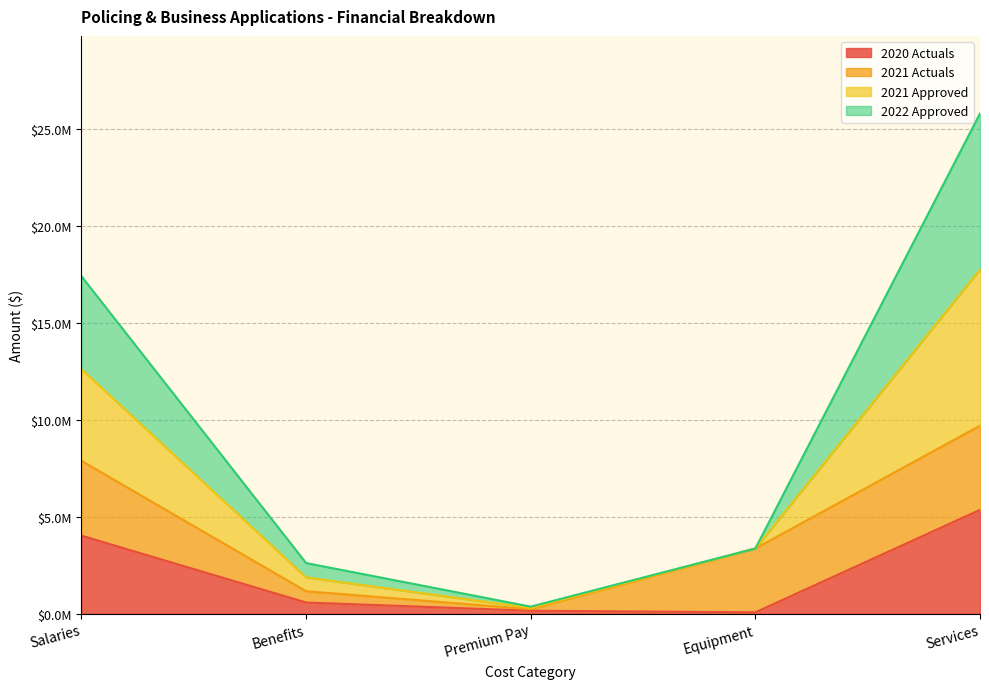

At which category does the chart reach its peak across all series?

Services